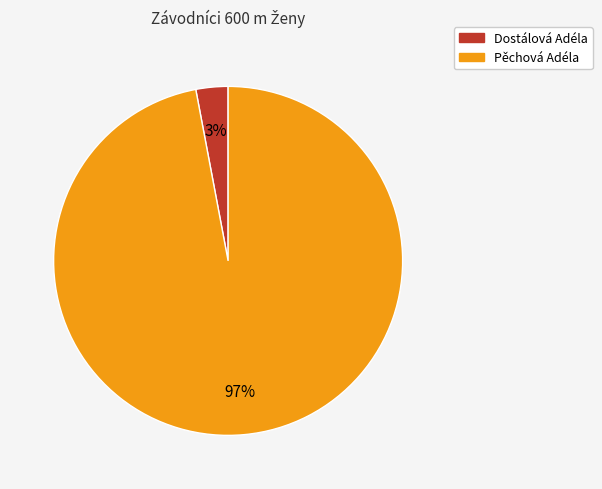

To the nearest percent, what percentage of the pie is Dostálová Adéla?

3%